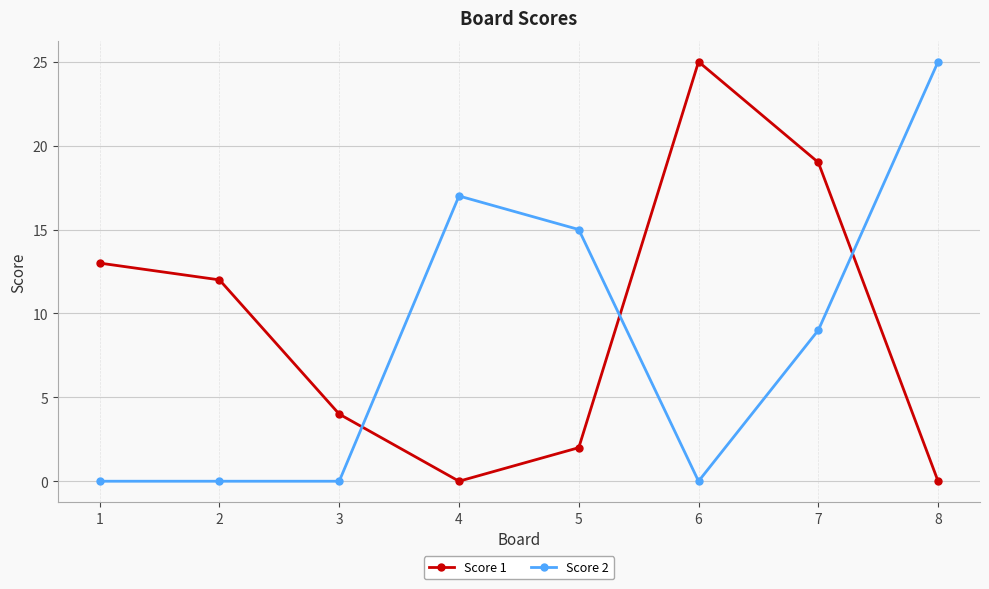

Where does the Score 2 series first go above 9?

4